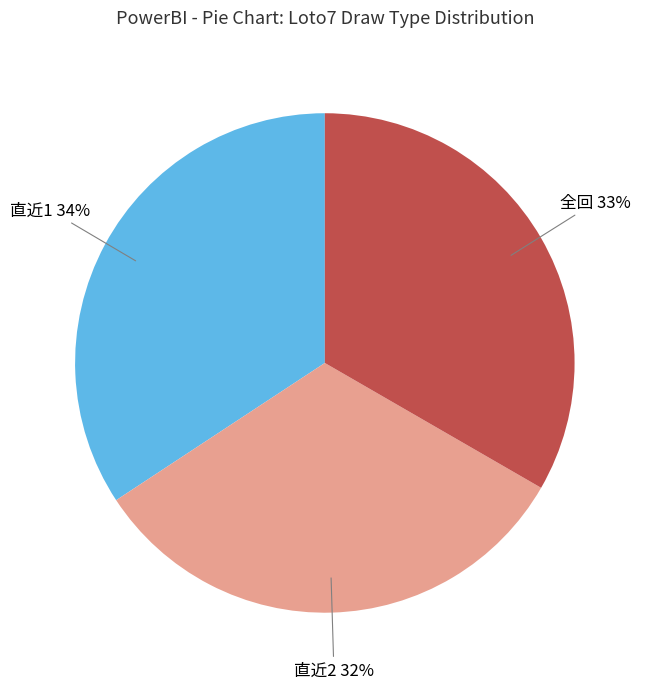

To the nearest percent, what is the difference between the largest and smallest slice percentages?

2%